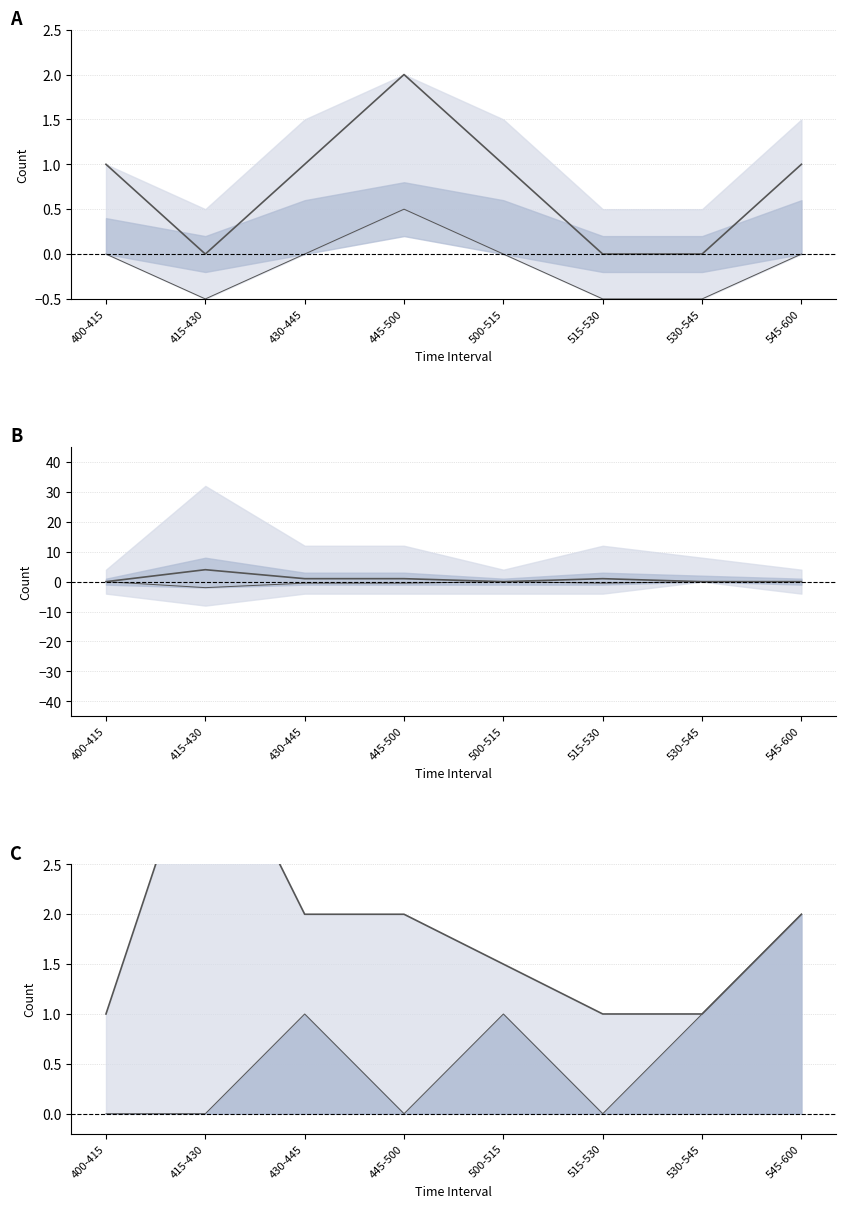

At which label does NORTH_PEDS first exceed 1?

545-600